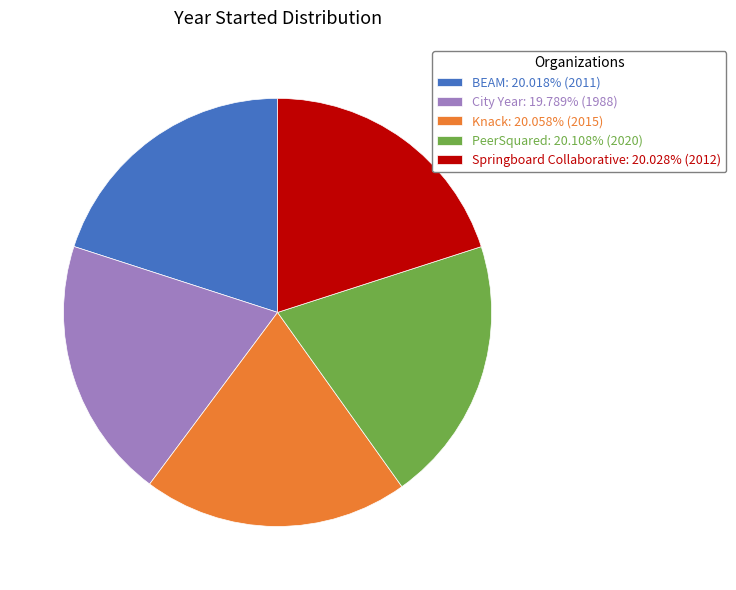

What is the ratio of the value at Springboard Collaborative: 20.028% (2012) to the value at City Year: 19.789% (1988)?

1.0